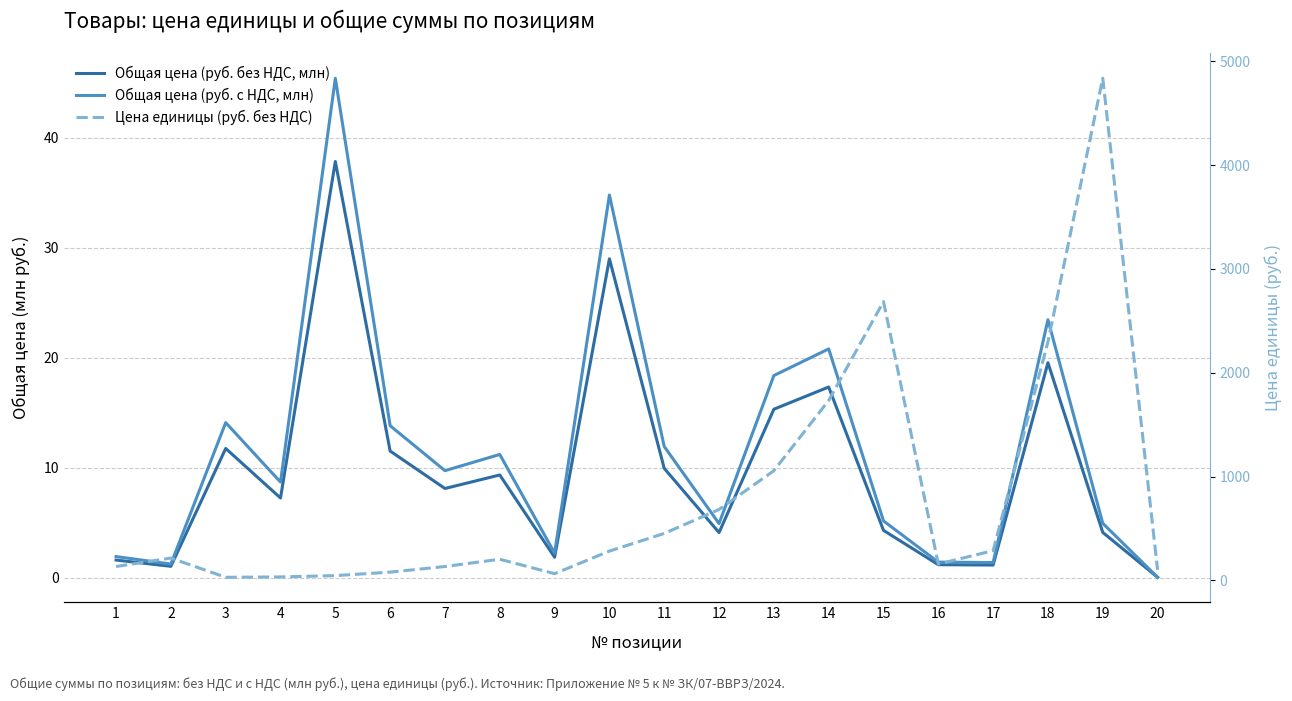

Where is Общая цена (руб. без НДС, млн) nearest to the value 18?

14